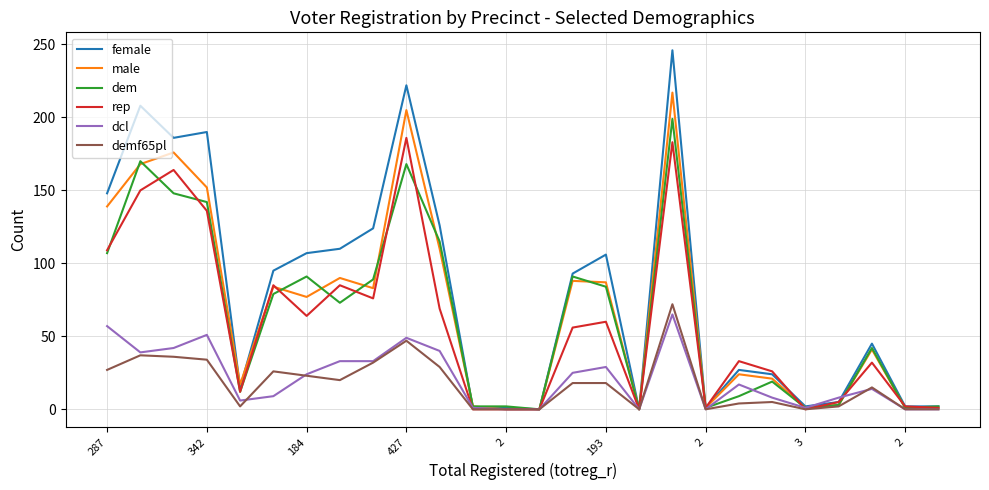

Which series has the largest total across all categories?

female